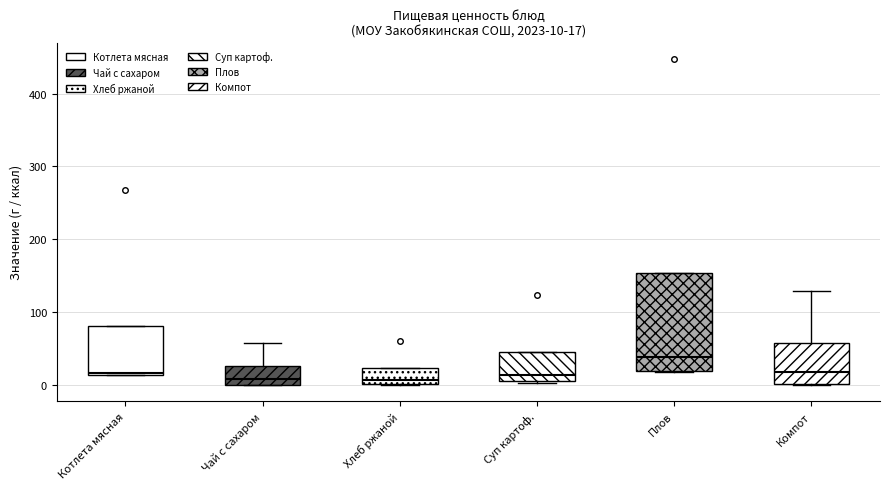

Which box is the tallest, from its lower edge to its upper edge?

Плов